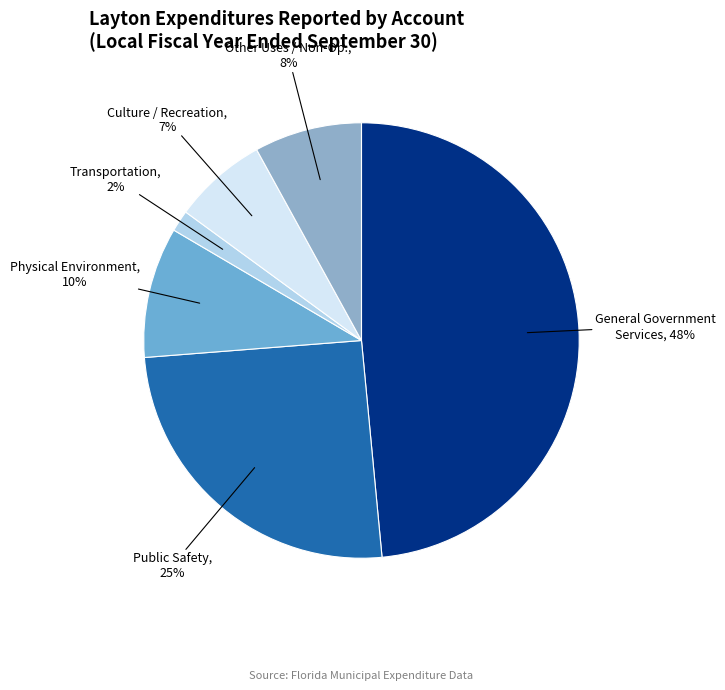

Count the number of slices in the pie.

6